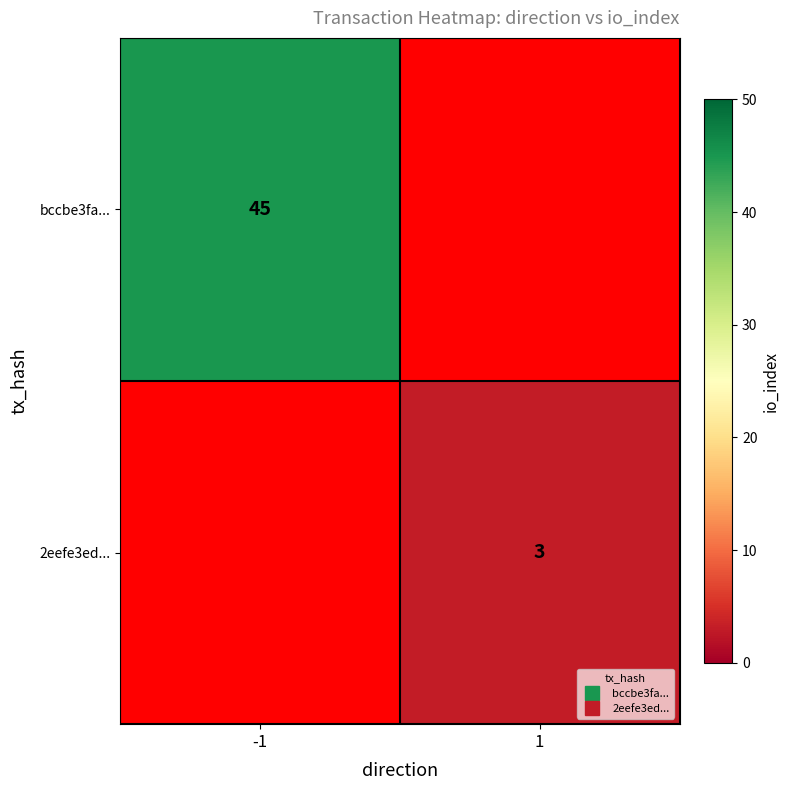

Is it true that bccbe3fa... equals 30.8 at -1?

False